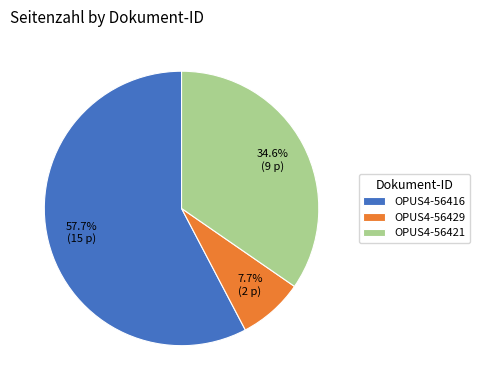

Count the number of slices in the pie.

3